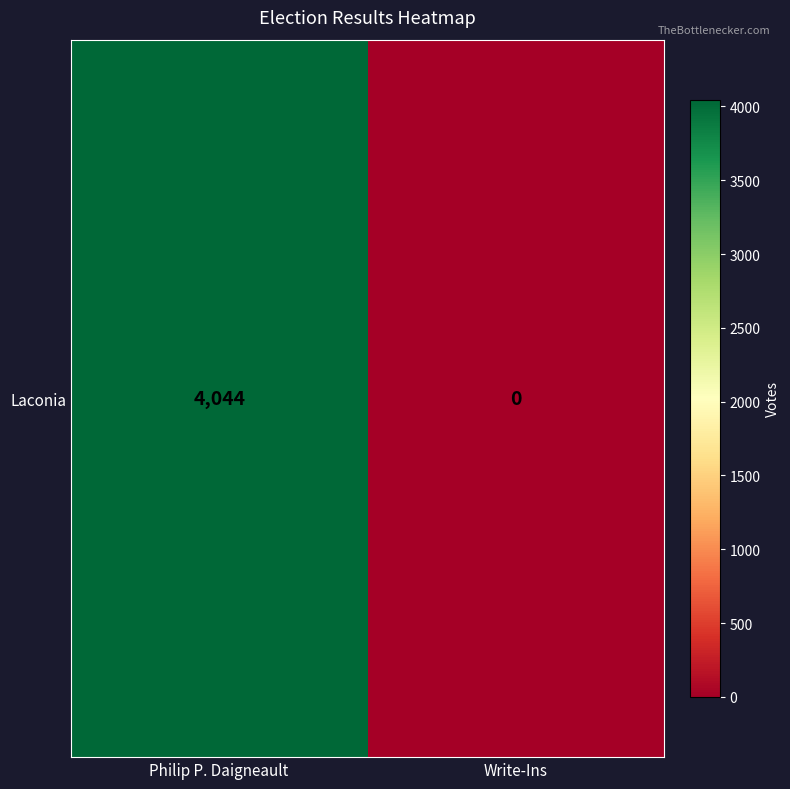

The chart shows a value of 0 at Write-Ins. True or false?

True